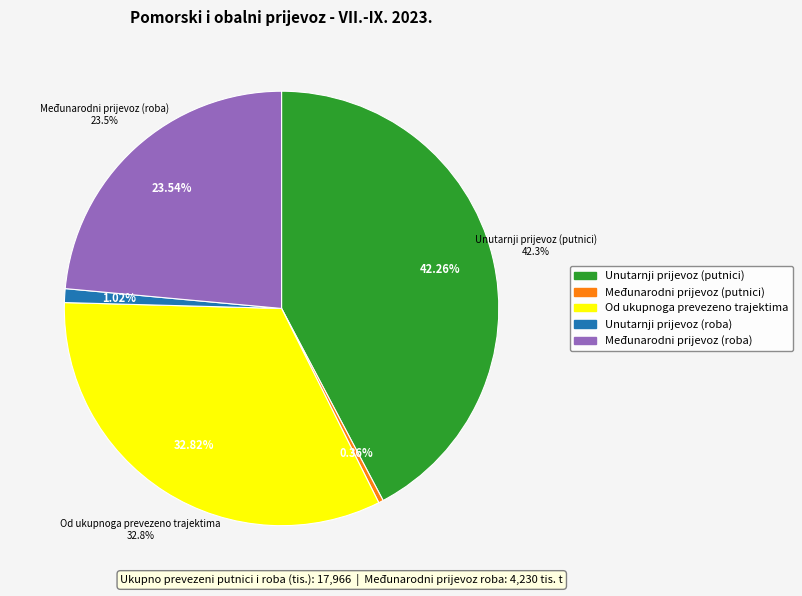

What is the change in value from Unutarnji prijevoz (putnici) to Međunarodni prijevoz (roba)?

-3362